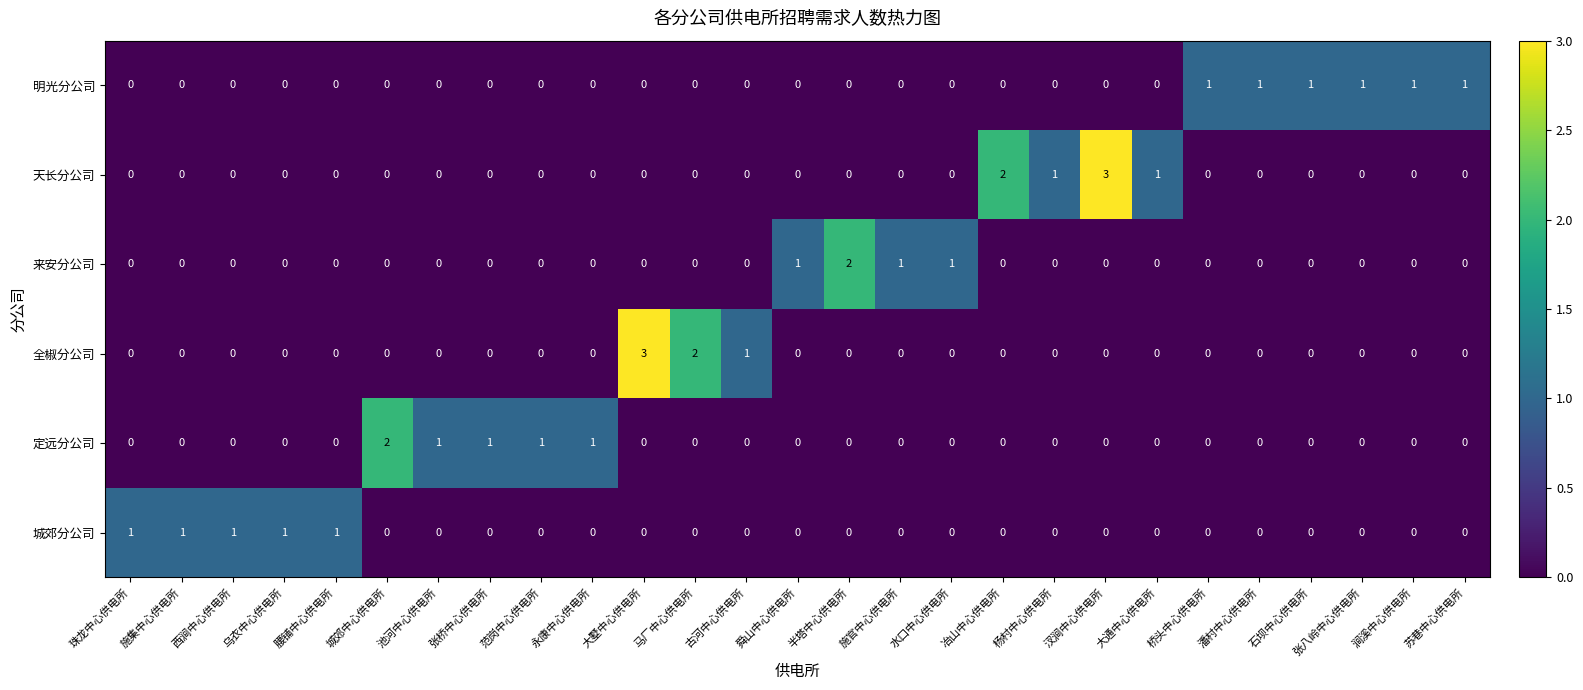

The 定远分公司 series shows 0 at 冶山中心供电所. True or false?

True